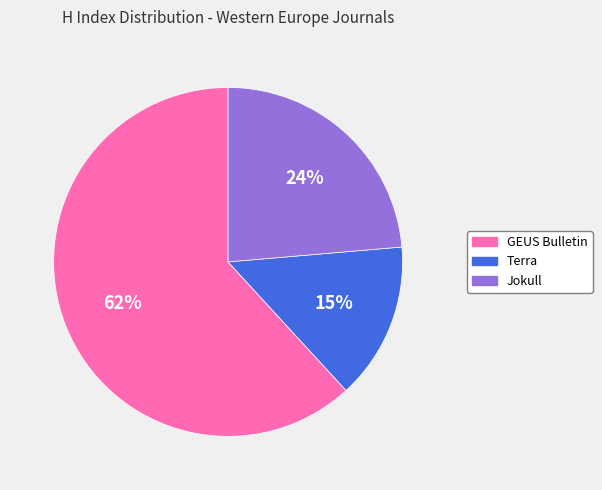

Between Jokull and Terra, which is larger?

Jokull